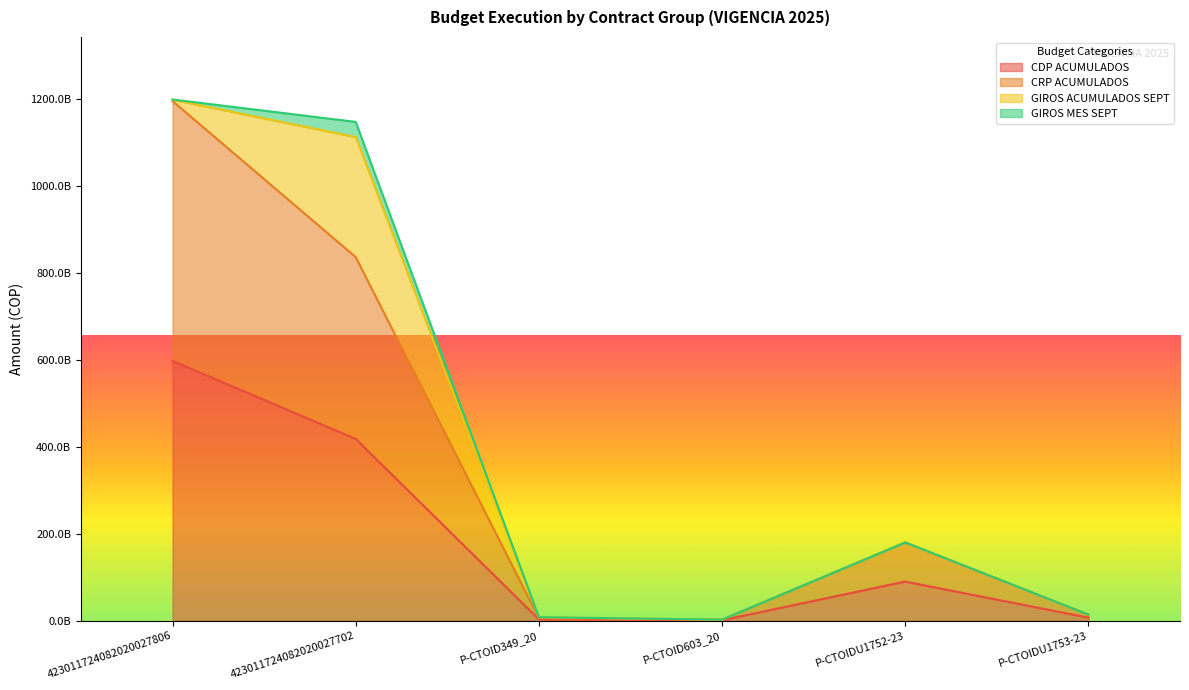

True or false: CRP ACUMULADOS has a value of 1656359520804 at 423011724082020027806.

False